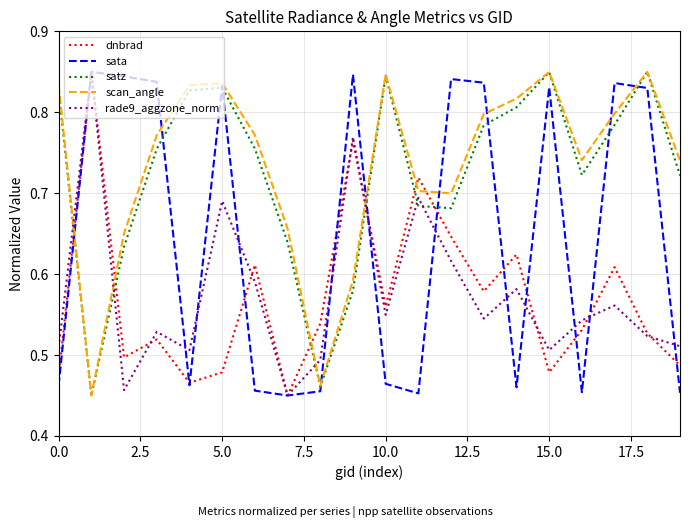

Which series ends up on top after the final intersection of satz and rade9_aggzone_norm?

satz